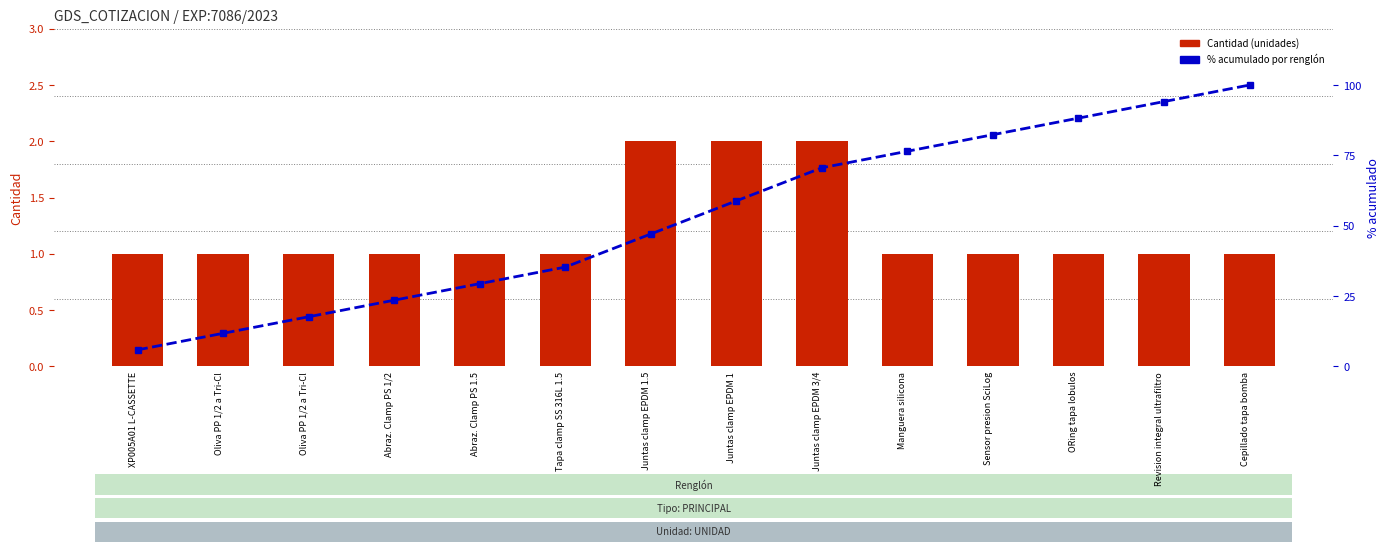

Rank the categories by Cantidad value from highest to lowest.

Juntas clamp EPDM 1.5, Juntas clamp EPDM 1, Juntas clamp EPDM 3/4, XP005A01 L-CASSETTE, Oliva PP 1/2 a Tri-Cl, Oliva PP 1/2 a Tri-Cl, Abraz. Clamp PS 1/2, Abraz. Clamp PS 1.5, Tapa clamp SS 316L 1.5, Manguera silicona, Sensor presion SciLog, ORing tapa lobulos, Revision integral ultrafiltro, Cepillado tapa bomba